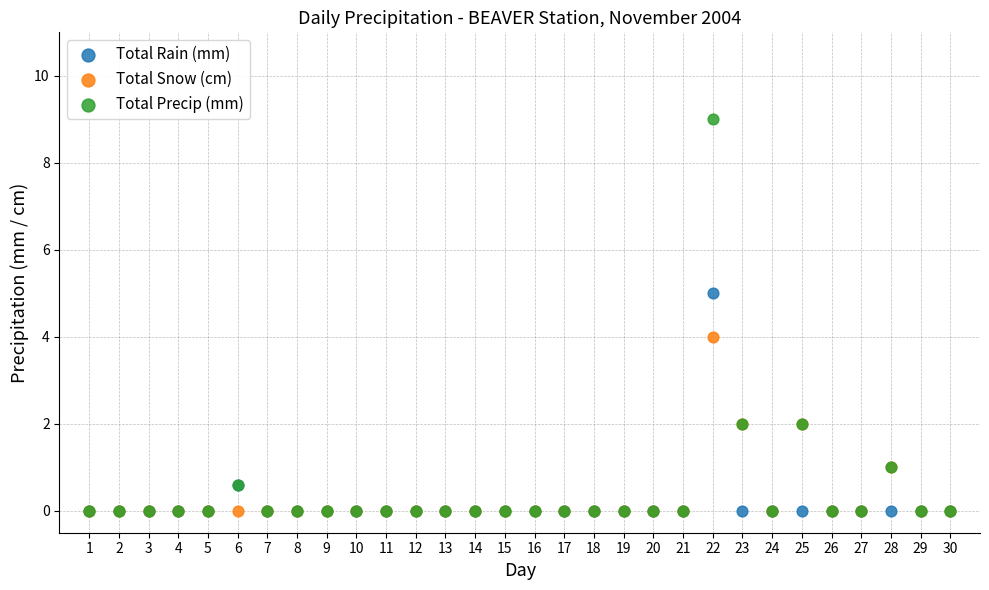

Which series reaches the maximum Y coordinate?

Total Precip (mm)